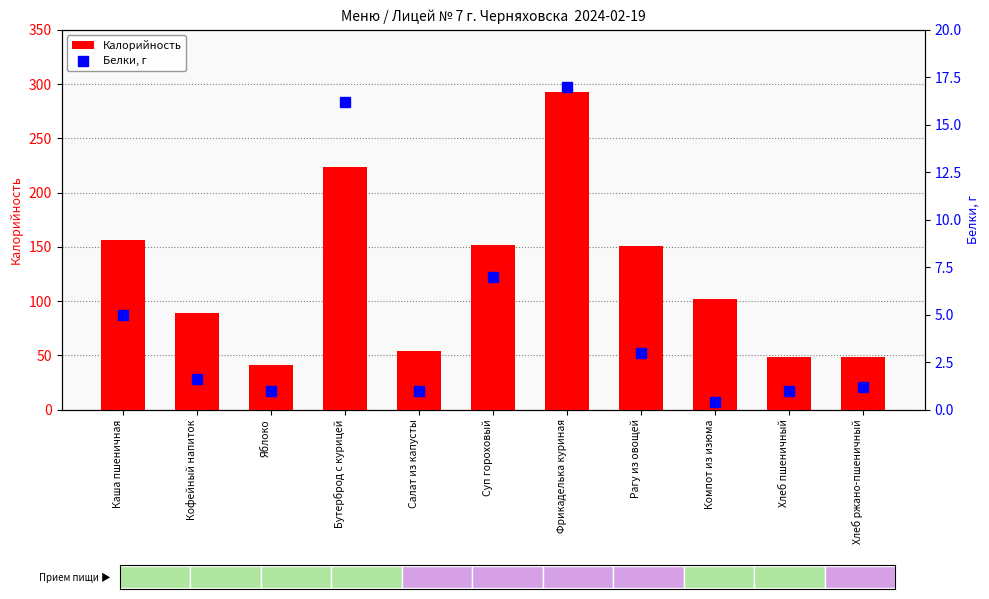

Which series has the largest total across all categories?

Калорийность